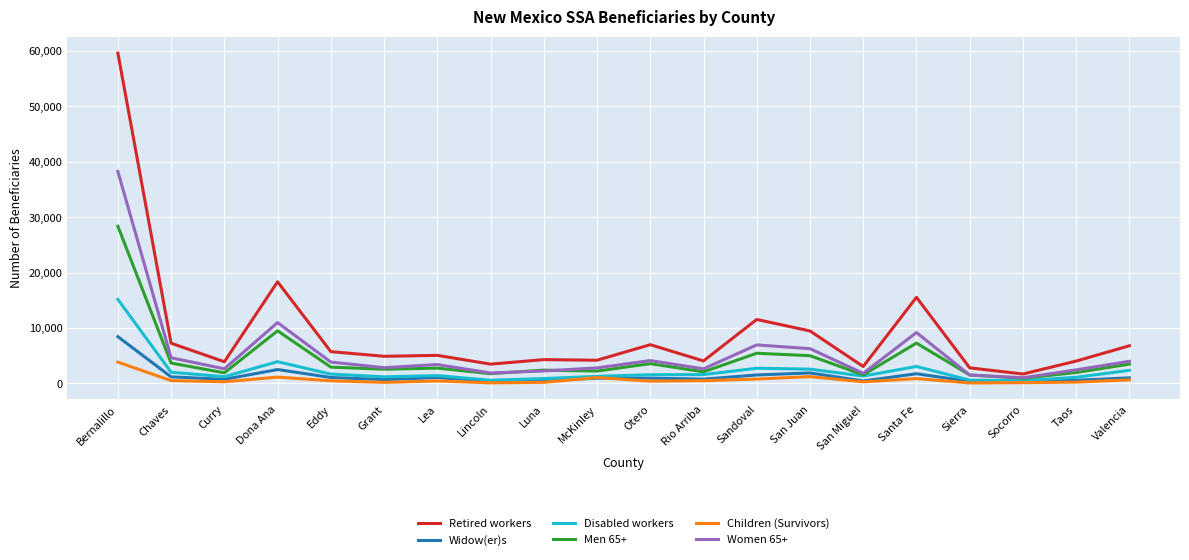

Where is Children (Survivors) nearest to the value 1970?

San Juan